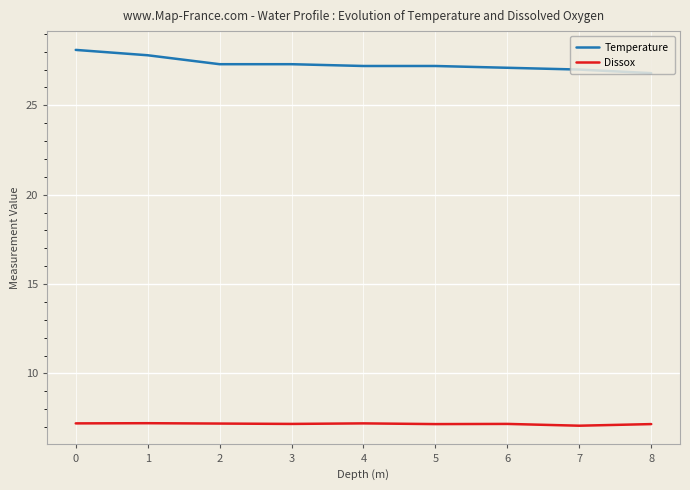

How many lines are shown in the chart?

2